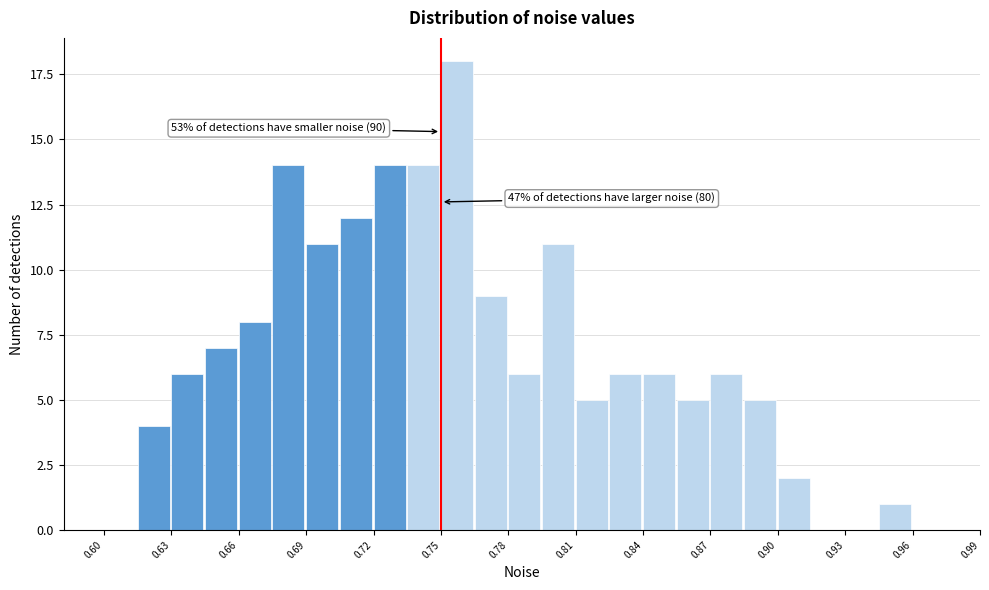

Read against the x-axis, roughly where is the centre of the tallest bar?

0.755